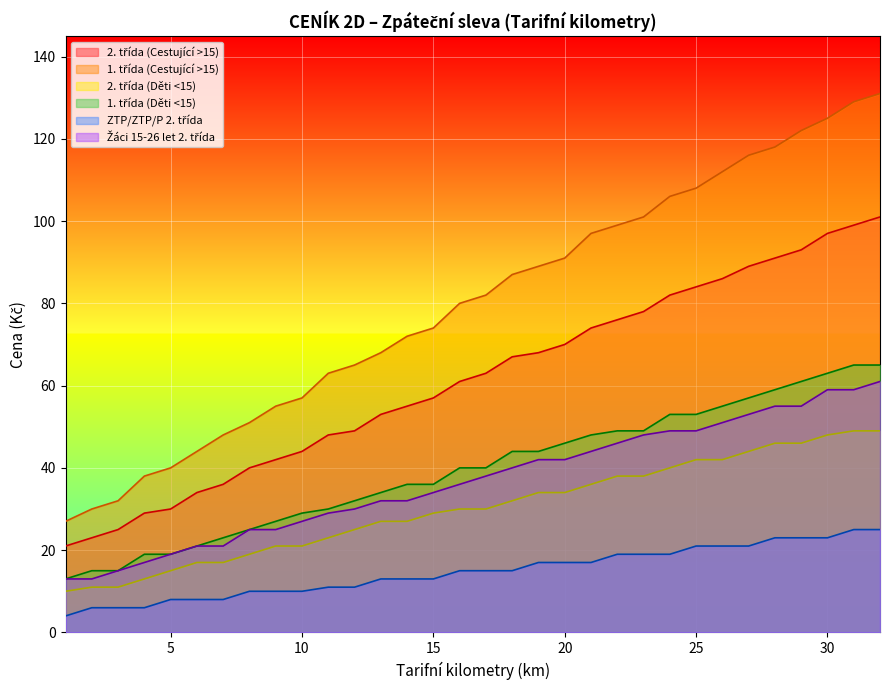

List the labels in order of Žáci 15-26 let 2. třída value, smallest first.

1, 2, 3, 4, 5, 6, 7, 8, 9, 10, 11, 12, 13, 14, 15, 16, 17, 18, 19, 20, 21, 22, 23, 24, 25, 26, 27, 28, 29, 30, 31, 32